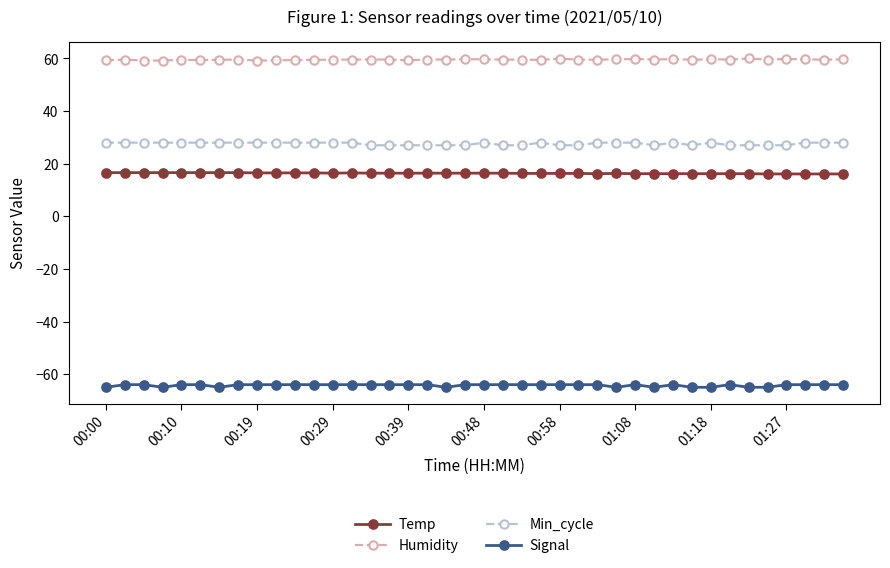

True or false: Humidity and Min_cycle cross at least once.

False